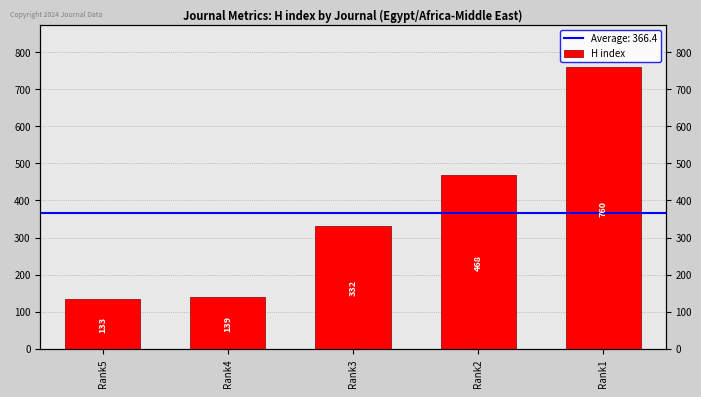

Rank the categories by value from lowest to highest.

Rank5, Rank4, Rank3, Rank2, Rank1